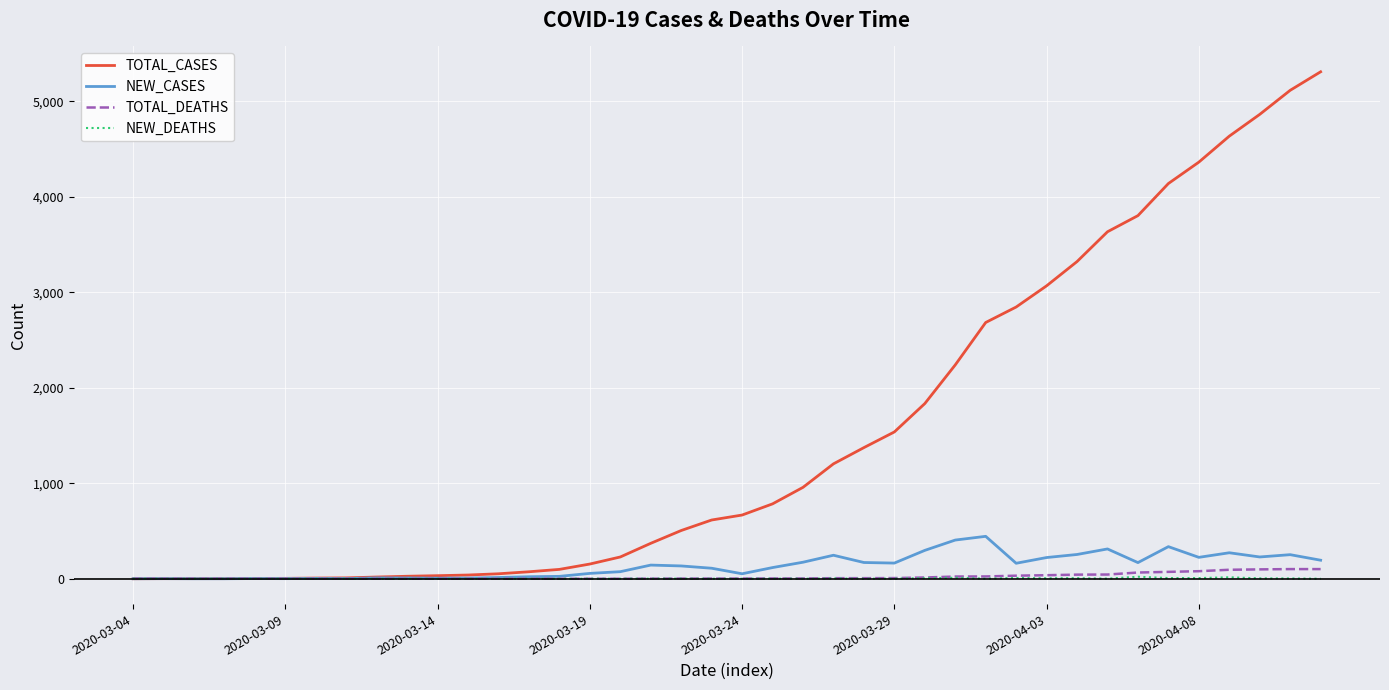

Which series has the largest total across all categories?

TOTAL_CASES